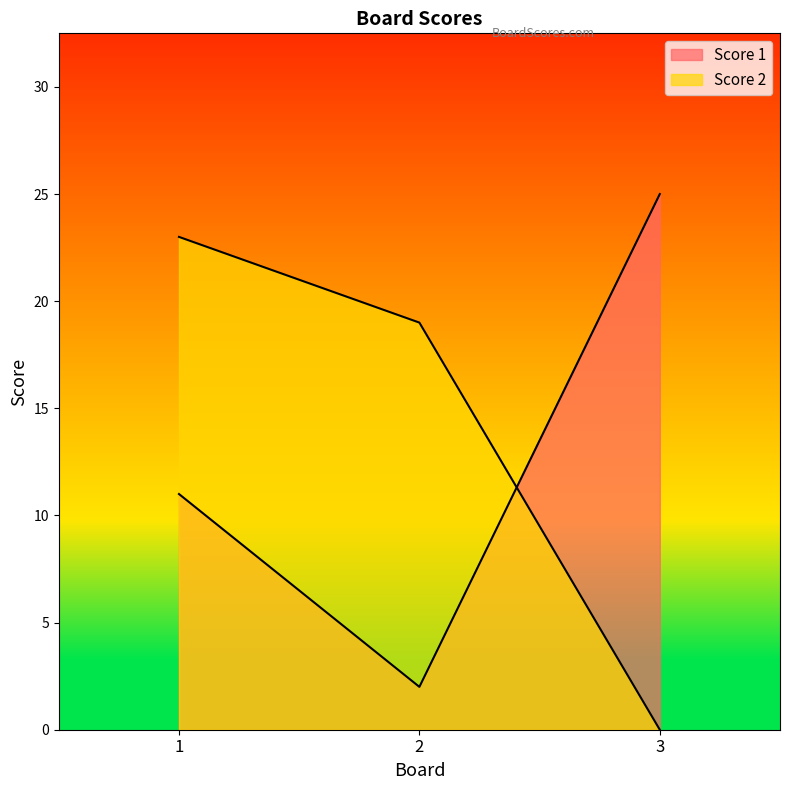

At which label does Score 2 reach its minimum?

3